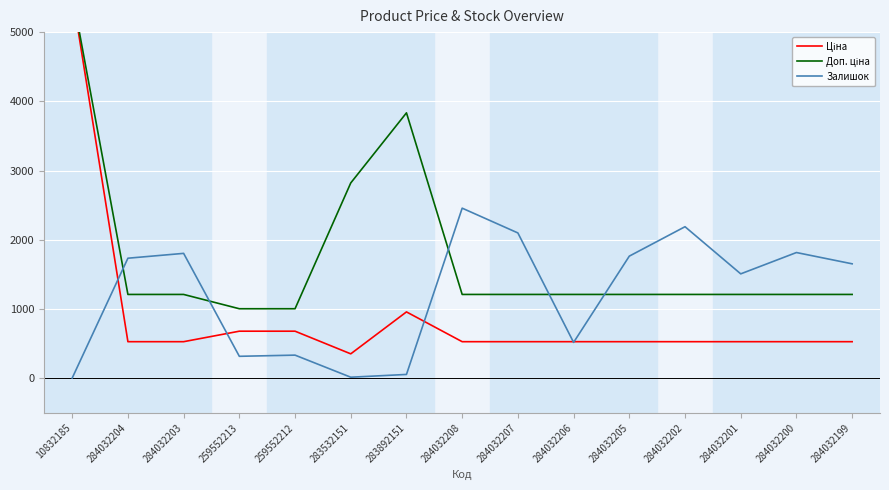

What is the total value across all series at 284032207?

3837.9